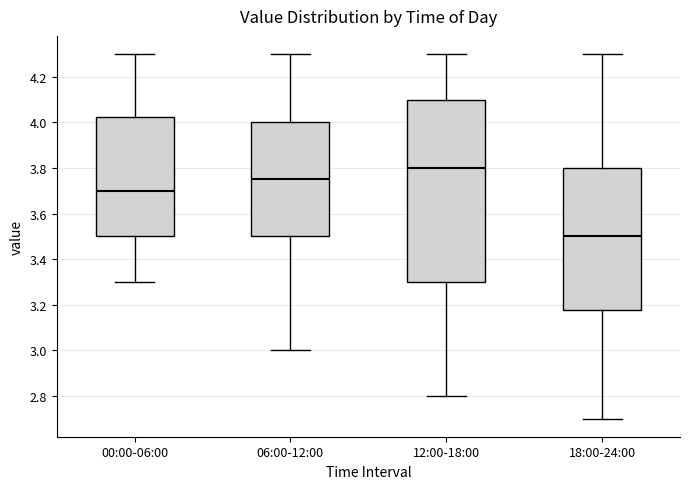

Comparing the boxes themselves (not the whiskers), which one is the tallest?

12:00-18:00